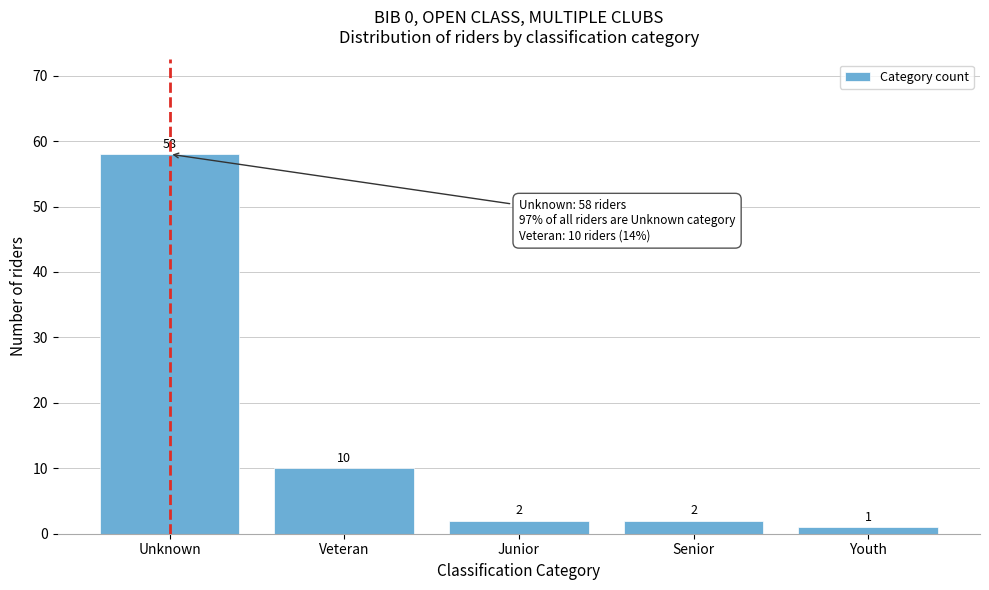

Reading left to right, transcribe all the data shown in this chart.

58	10	2	2	1